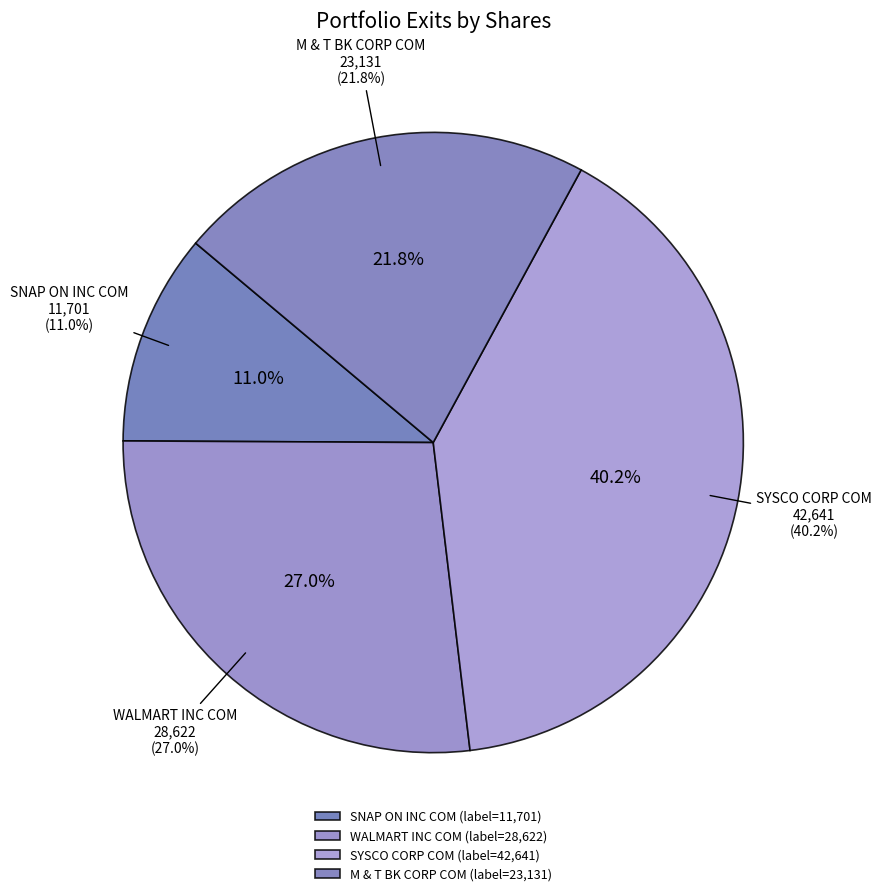

True or false: WALMART INC COM accounts for 29% of the total.

False